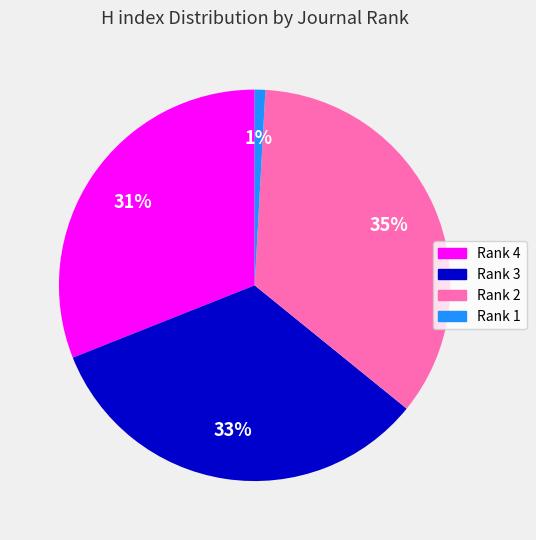

Is the sum of Rank 1 and Rank 4 greater than half?

No